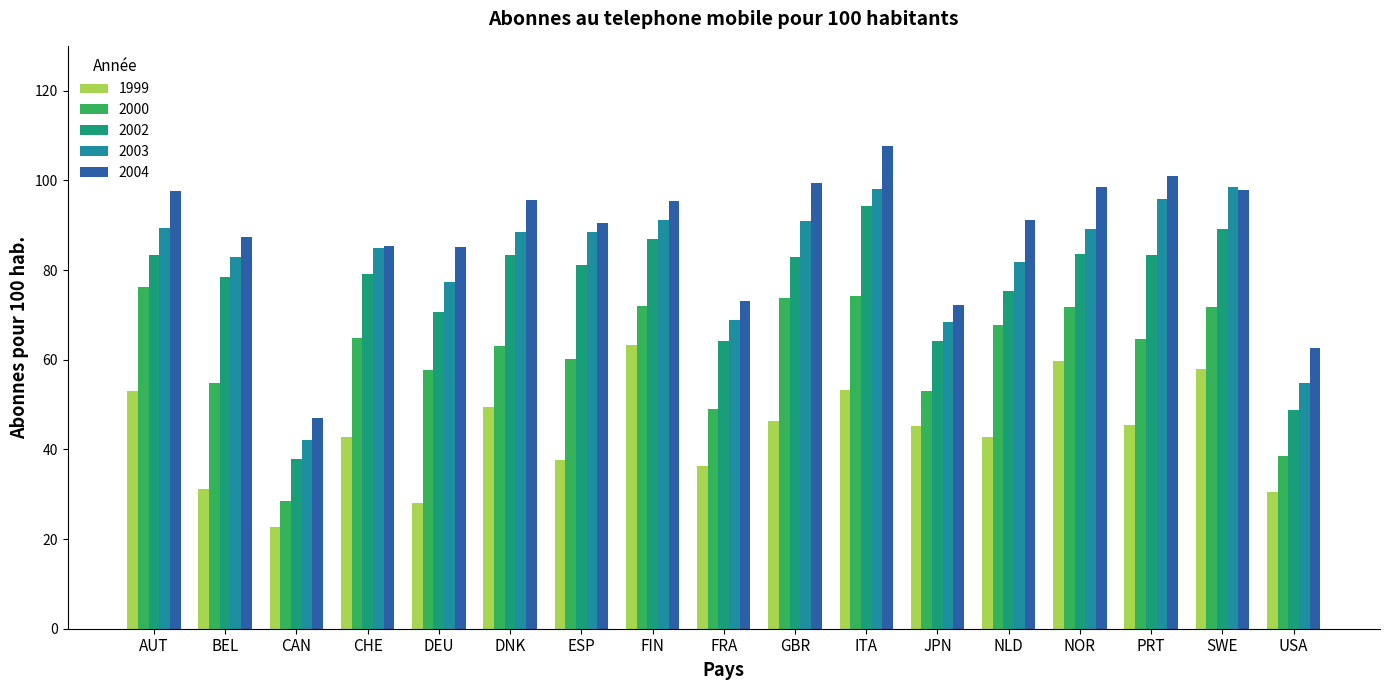

What is the label of the 1st bar from the left?

AUT